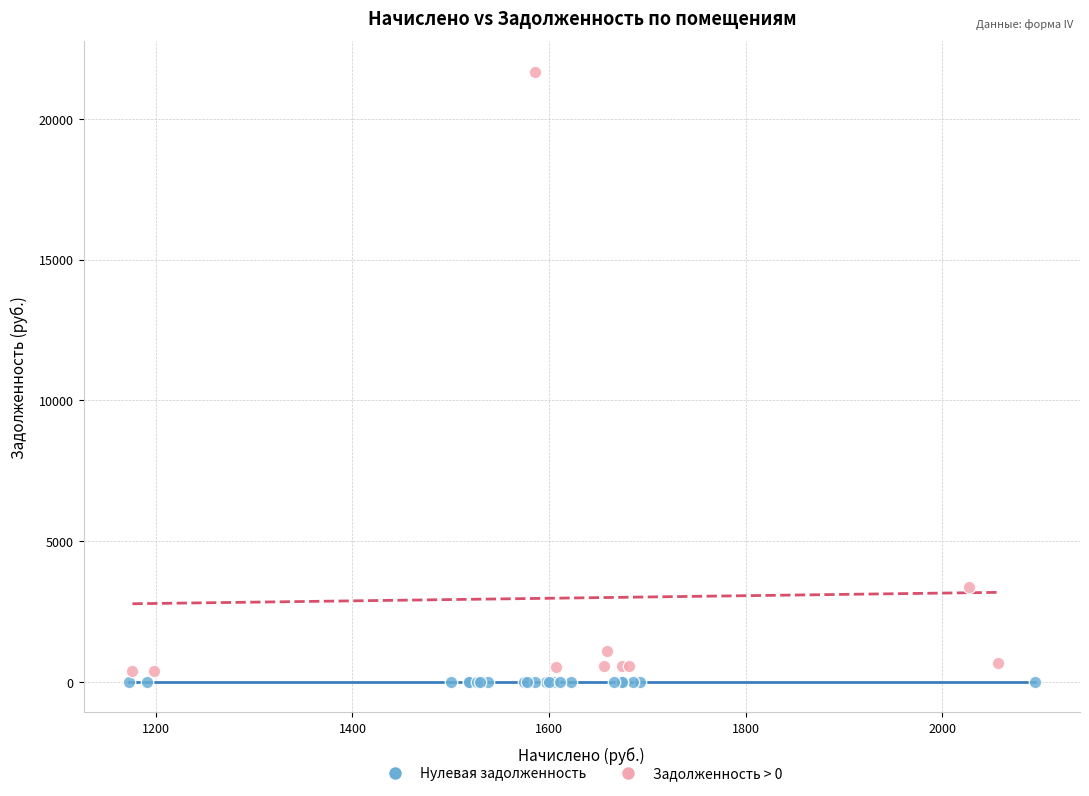

Which series contains the highest Y value?

Задолженность > 0